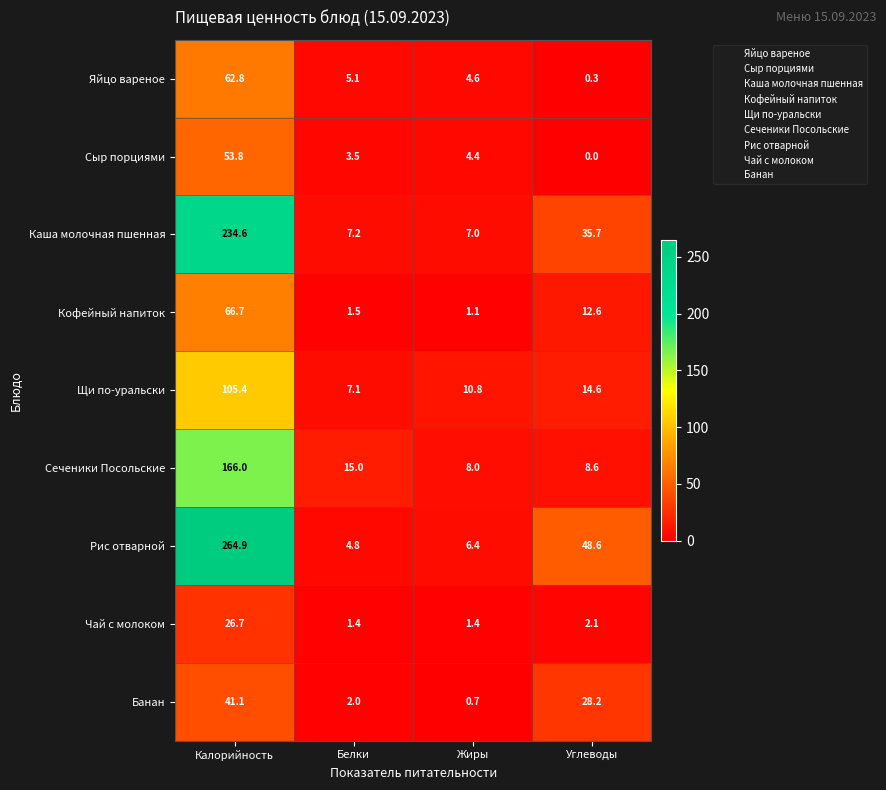

Which series has the largest total across all categories?

Рис отварной